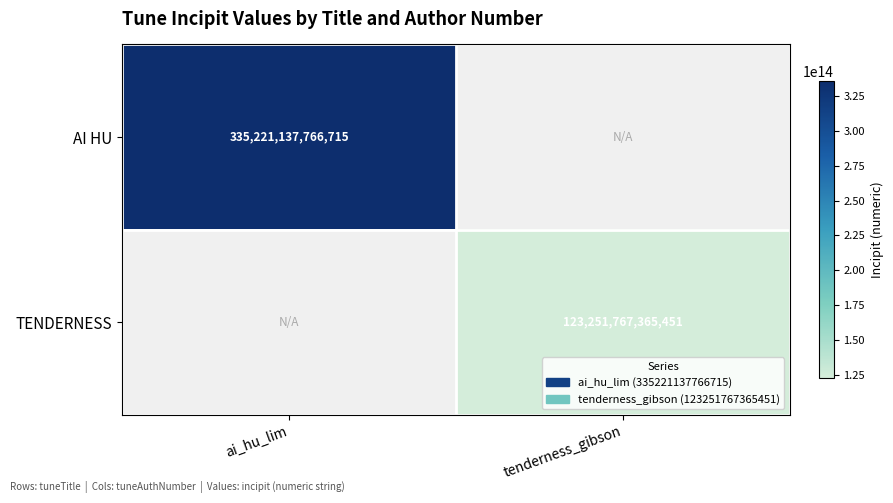

Is it true that TENDERNESS equals 123251767365451 at tenderness_gibson?

True